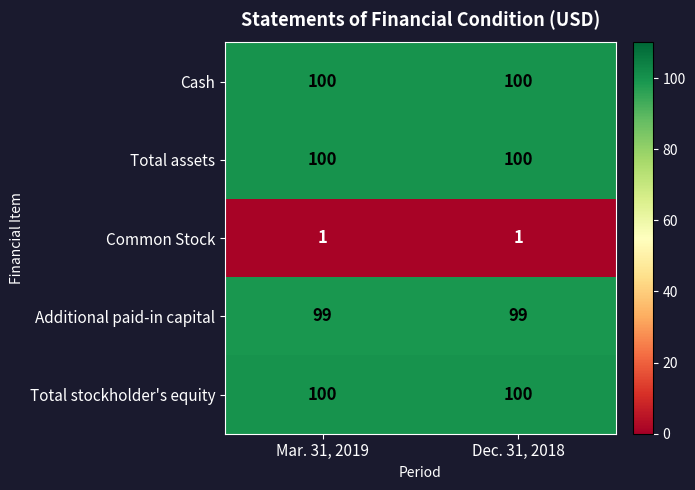

Read the Total stockholder's equity value at Dec. 31, 2018.

100